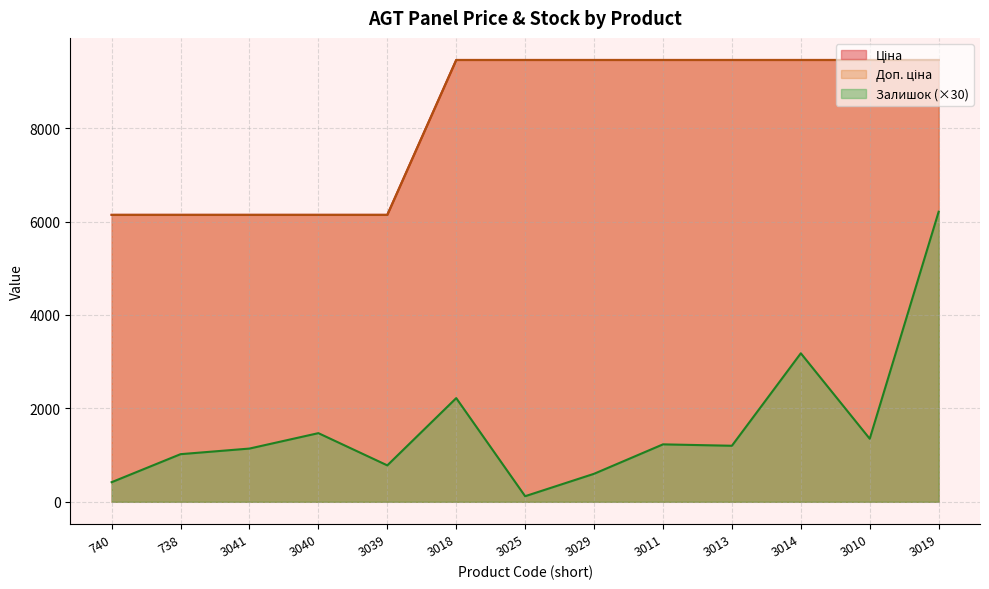

How many lines are shown in the chart?

3